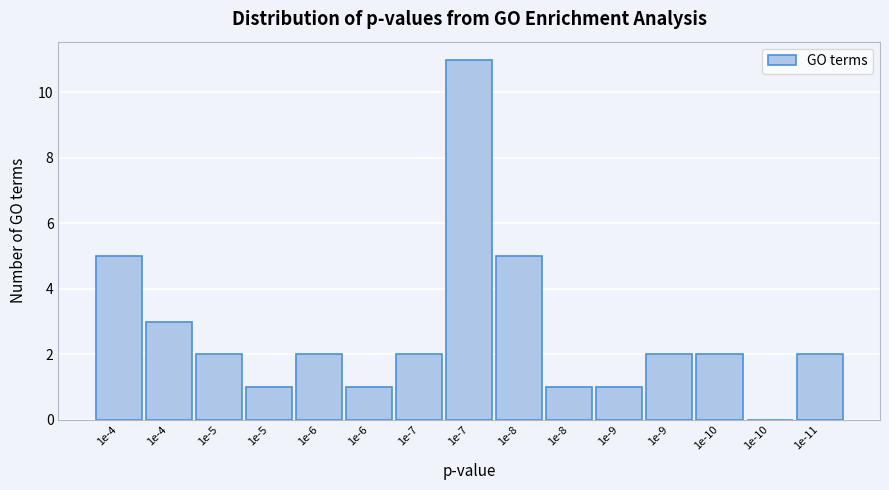

How many positive values are there?

14